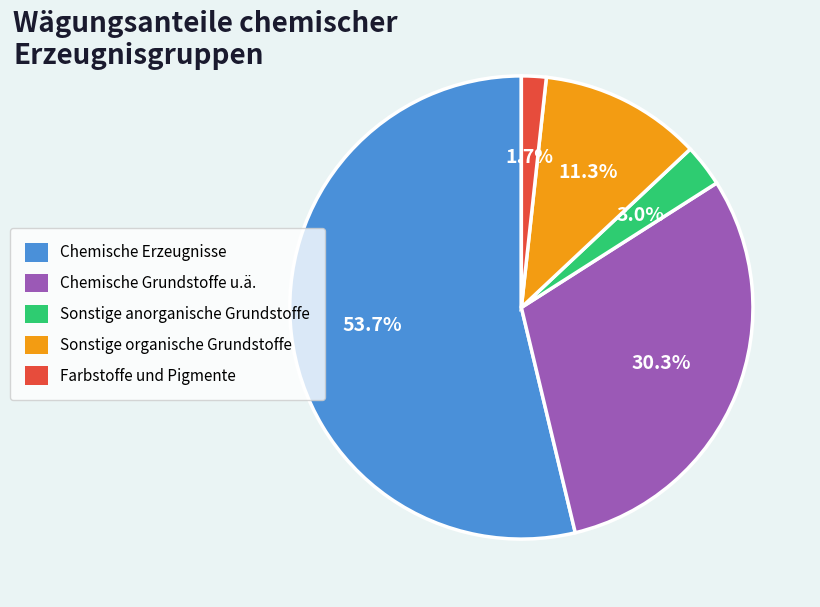

What is the ratio of the value at Chemische Erzeugnisse to the value at Chemische Grundstoffe u.ä.?

1.8